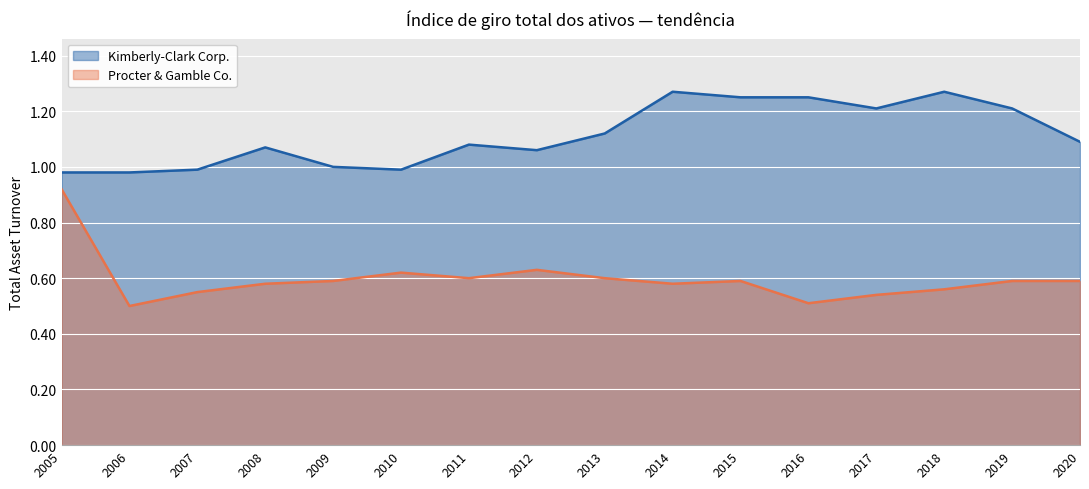

Which series changed the most between 2006 and 2019?

Kimberly-Clark Corp.